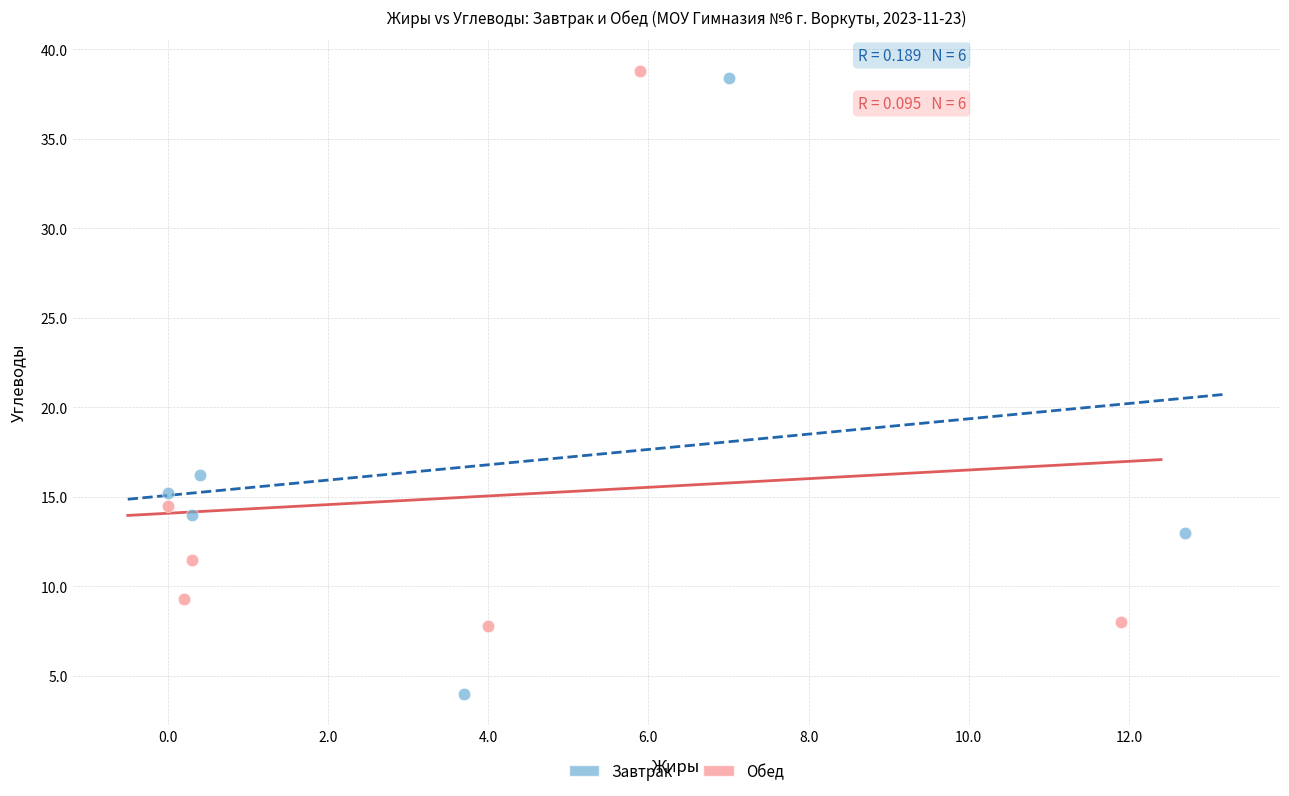

Which series reaches the minimum Y coordinate?

Завтрак